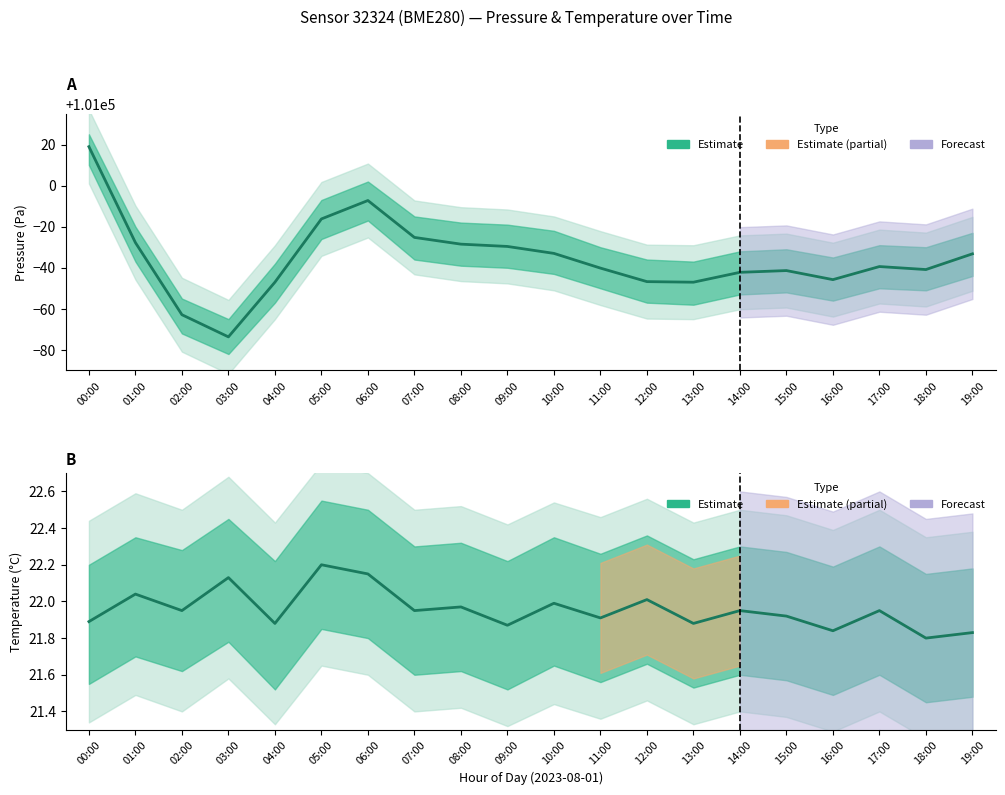

Reading left to right, what are all the values shown in this chart?

Pressure estimate: 00:00=101019.0	01:00=100972.2	02:00=100937.1	03:00=100926.3	04:00=100953.0	05:00=100983.8	06:00=100992.8	07:00=100974.8	08:00=100971.5	09:00=100970.4	10:00=100967.0	11:00=100959.8	12:00=100953.2	13:00=100953.0	14:00=100957.8	15:00=100958.6	16:00=100954.2	17:00=100960.6	18:00=100959.1	19:00=100966.8
Temperature estimate: 00:00=21.9	01:00=22.0	02:00=21.9	03:00=22.1	04:00=21.9	05:00=22.2	06:00=22.1	07:00=21.9	08:00=22.0	09:00=21.9	10:00=22.0	11:00=21.9	12:00=22.0	13:00=21.9	14:00=21.9	15:00=21.9	16:00=21.8	17:00=21.9	18:00=21.8	19:00=21.8